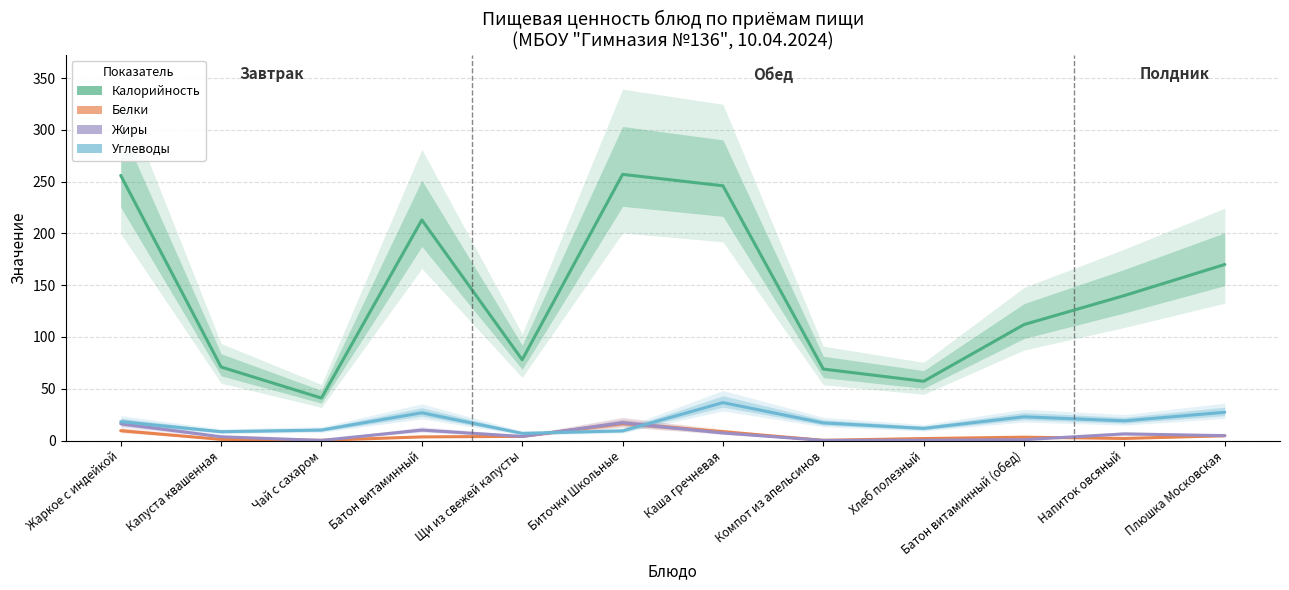

How many times do Жиры and Белки cross each other?

6